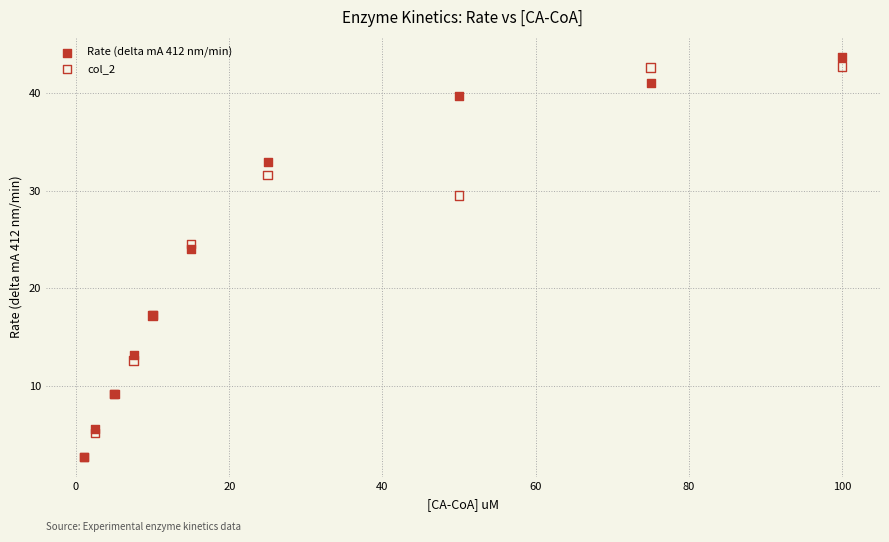

In the Rate (delta mA 412 nm/min) series, what Y value is closest to 23?

24.0